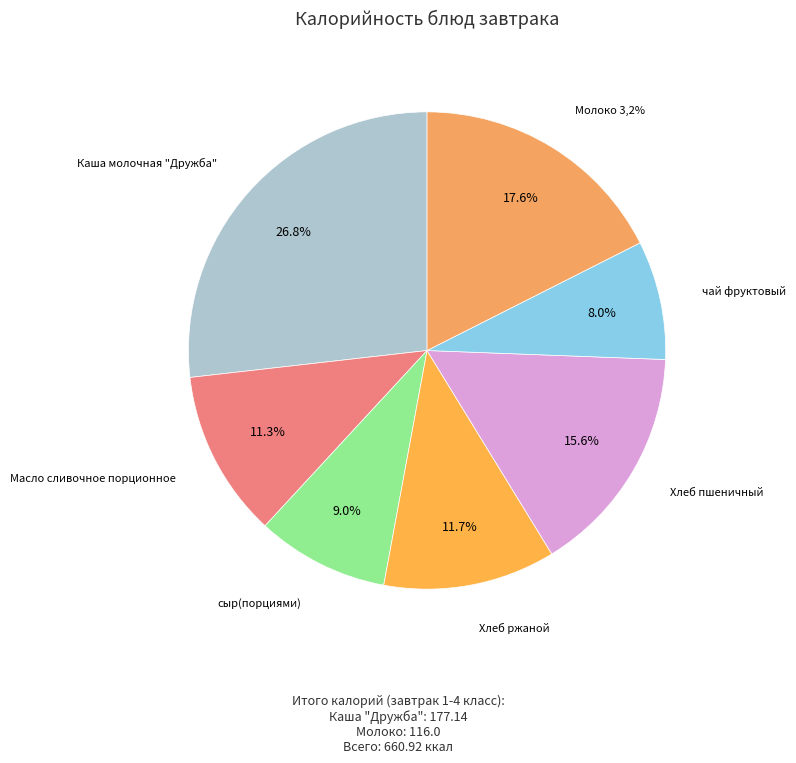

How many slices are in this pie chart?

7